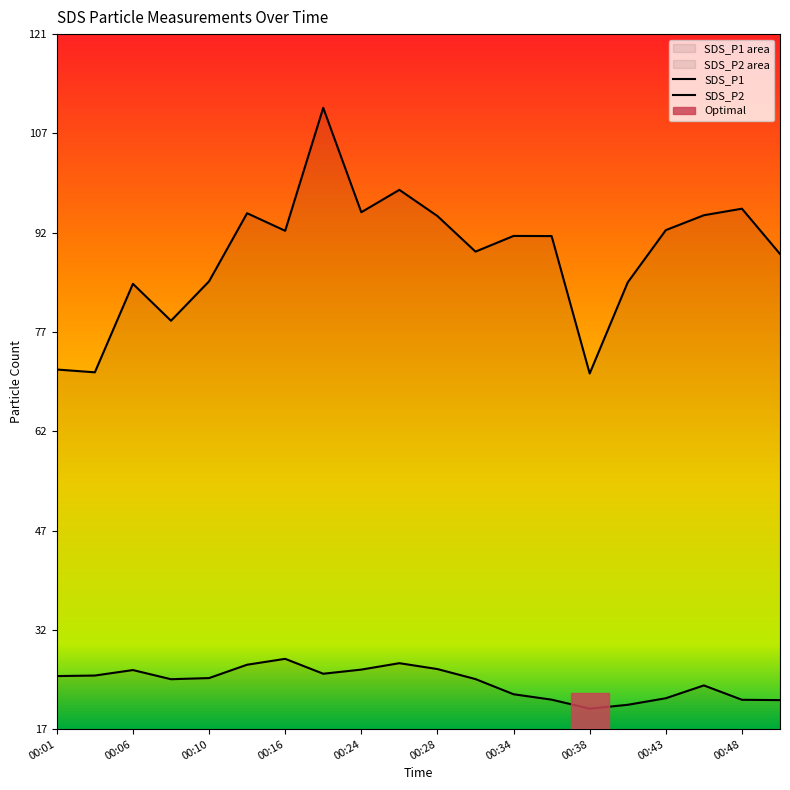

What is the value of the SDS_P2 point at the 1st from the left?

25.3